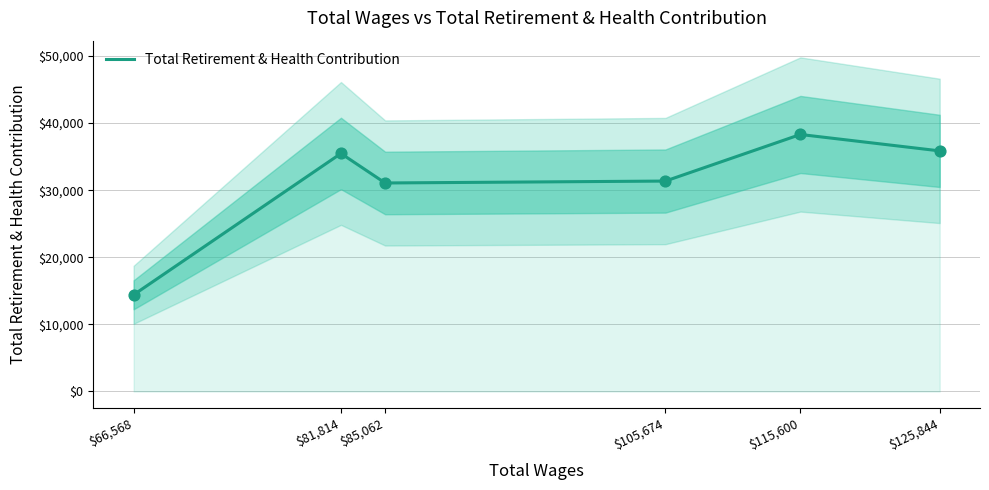

Which has a higher value, $105,674 or $81,814?

$81,814